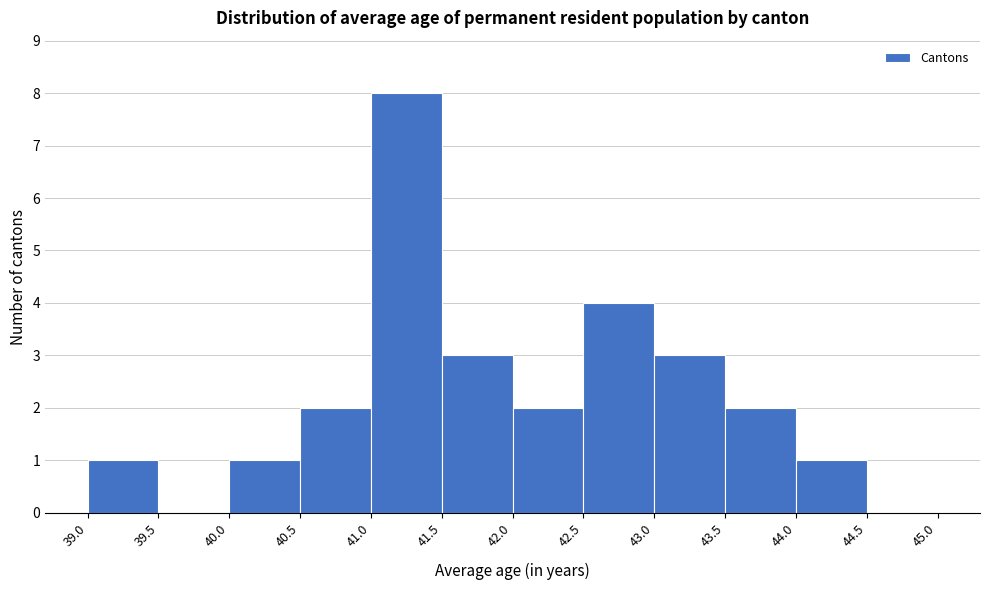

Reading left to right, transcribe this chart: for each bar, give the range it covers on the x-axis and its height. The values are not printed on the chart, so give them approximately, as read against the axis.

39.0 to 39.5: 1
39.5 to 40.0: 0
40.0 to 40.5: 1
40.5 to 41.0: 2
41.0 to 41.5: 8
41.5 to 42.0: 3
42.0 to 42.5: 2
42.5 to 43.0: 4
43.0 to 43.5: 3
43.5 to 44.0: 2
44.0 to 44.5: 1
44.5 to 45.0: 0